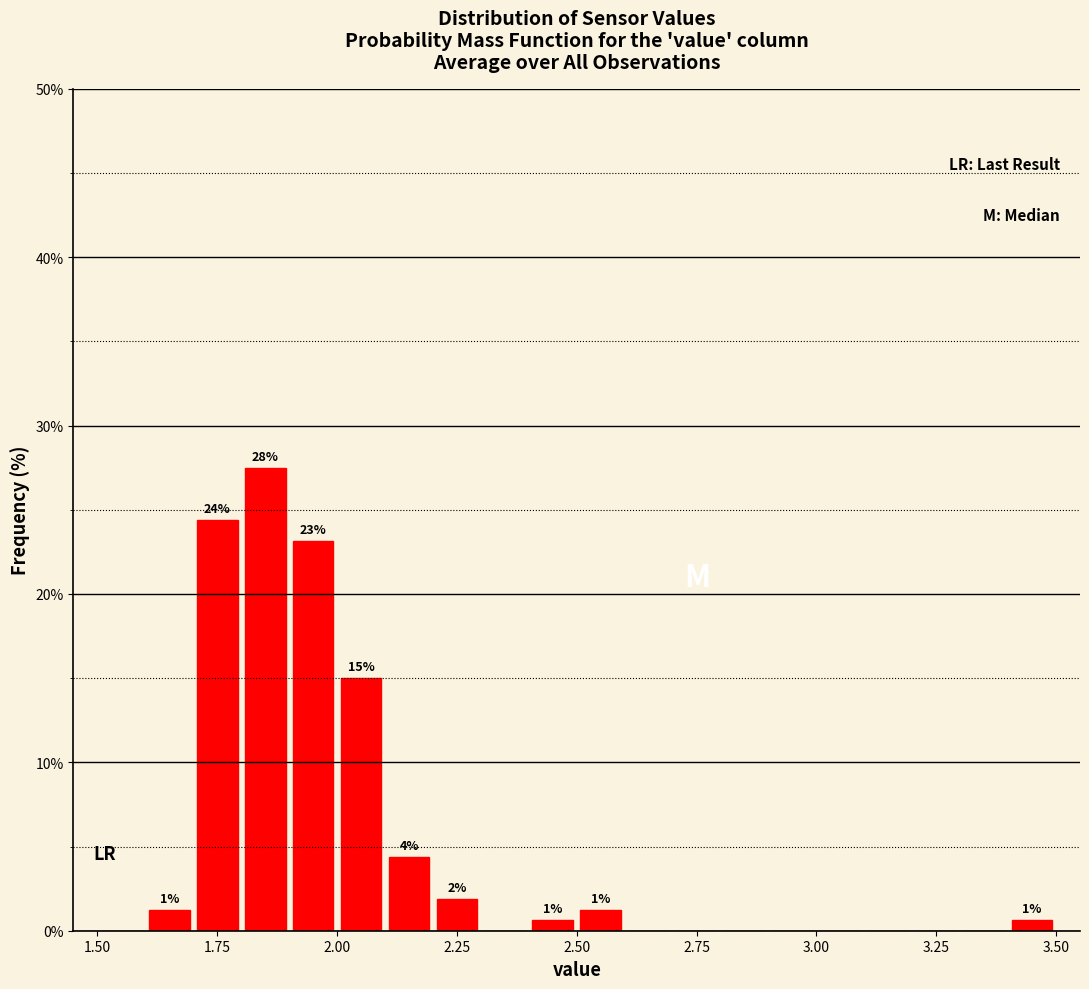

Around what value on the x-axis is the tallest bar? Give the approximate position of its centre, as read against the axis.

1.85